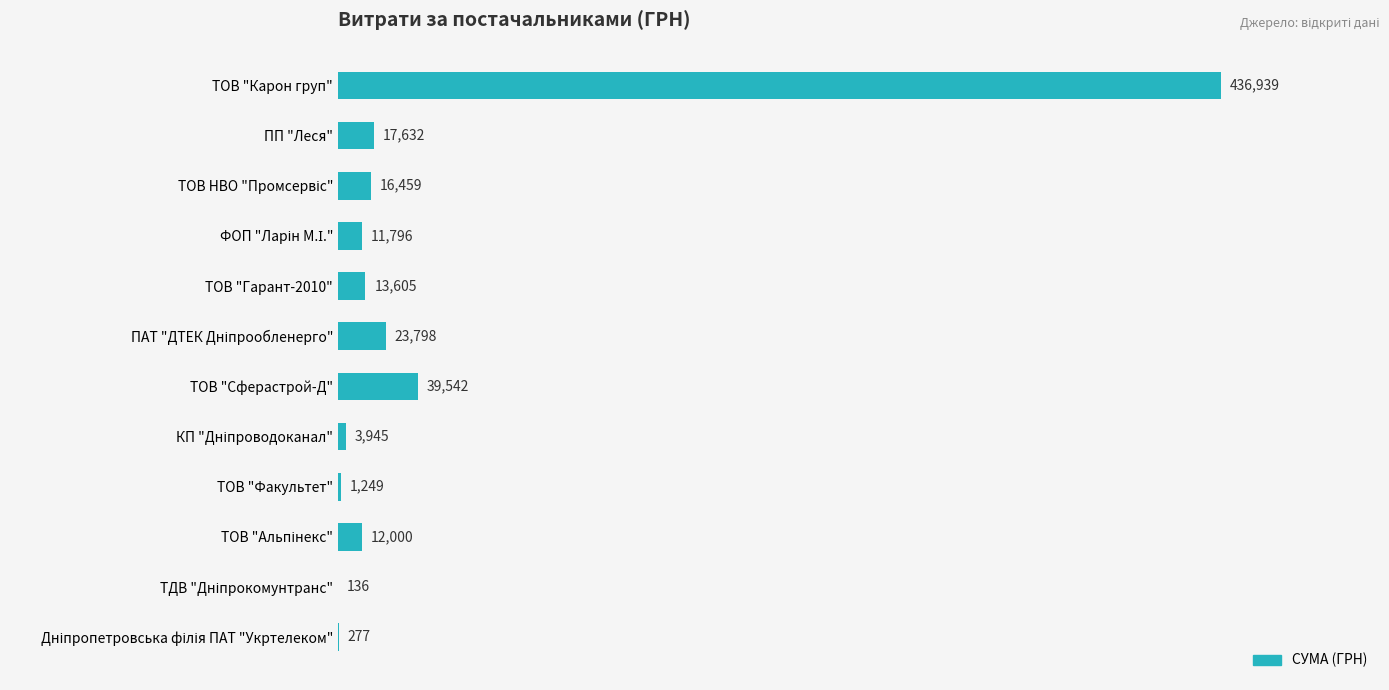

Are the bars horizontal?

Yes